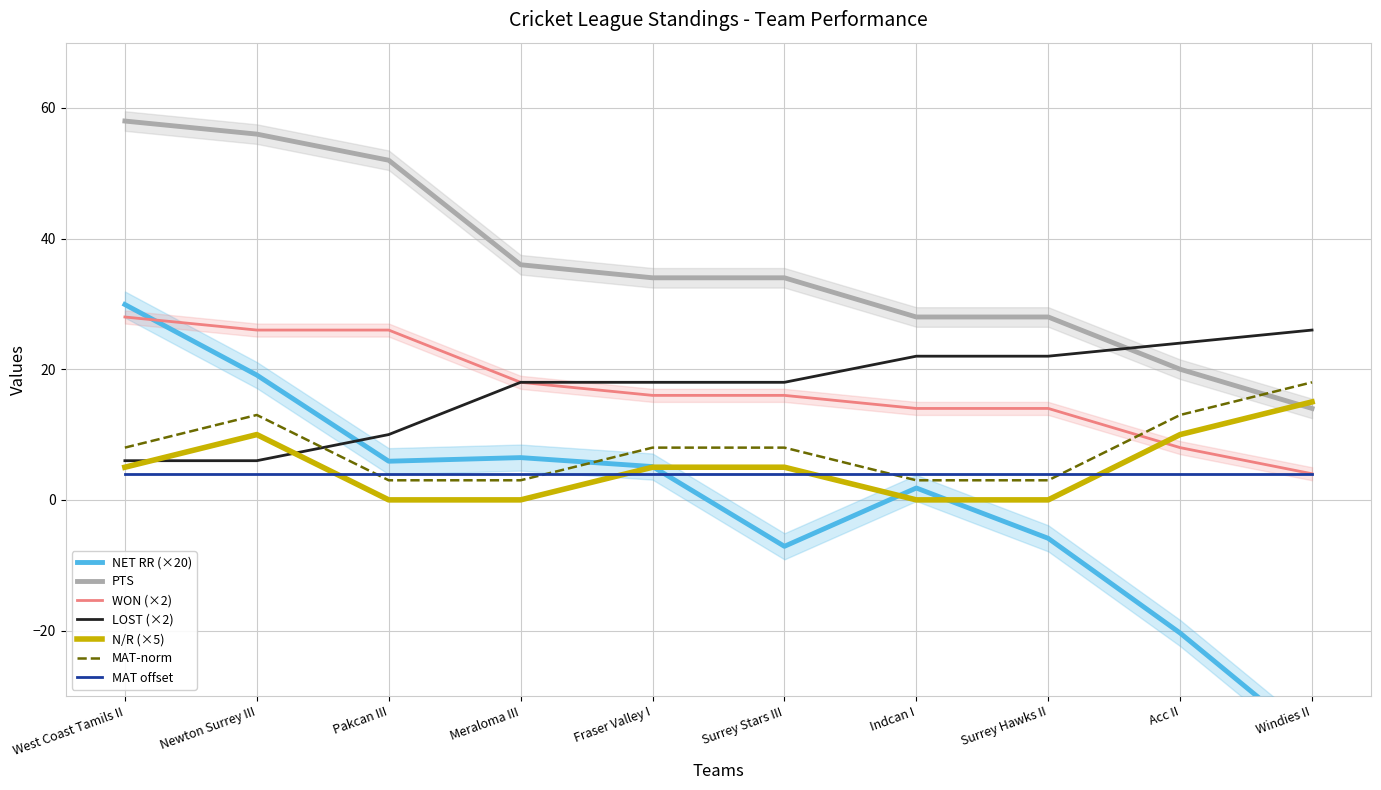

Where do LOST and NET RR first cross each other?

Newton Surrey III and Pakcan III